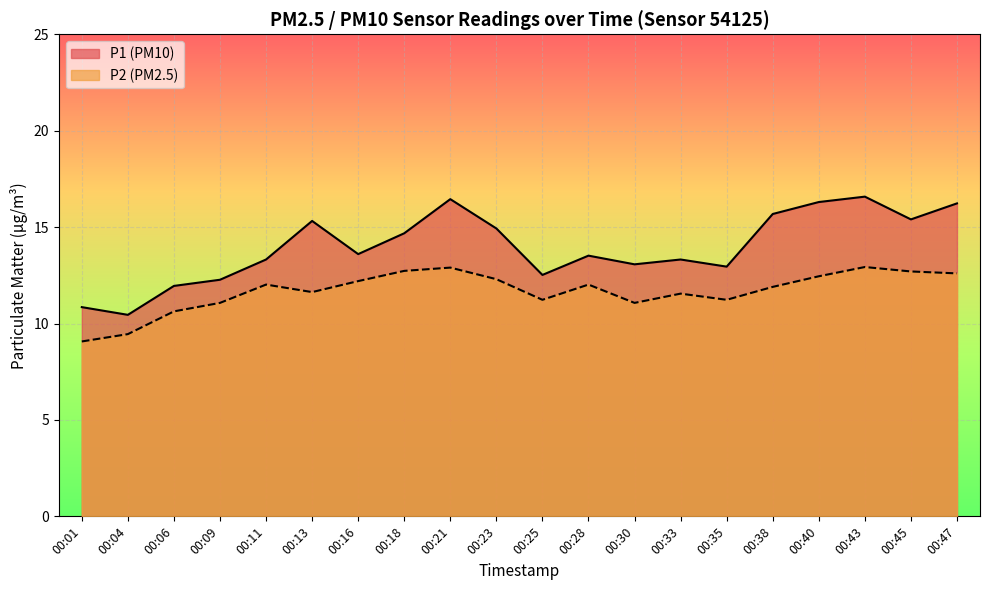

How many distinct data groups are displayed?

2